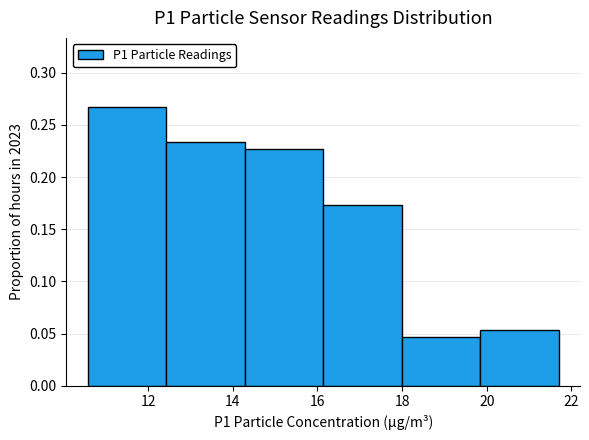

How tall is the bar that spans 12.4 to 14.2 on the x-axis? Neither the bar edges nor the heights are printed on the chart, so give them approximately, as read against the axes.

0.235